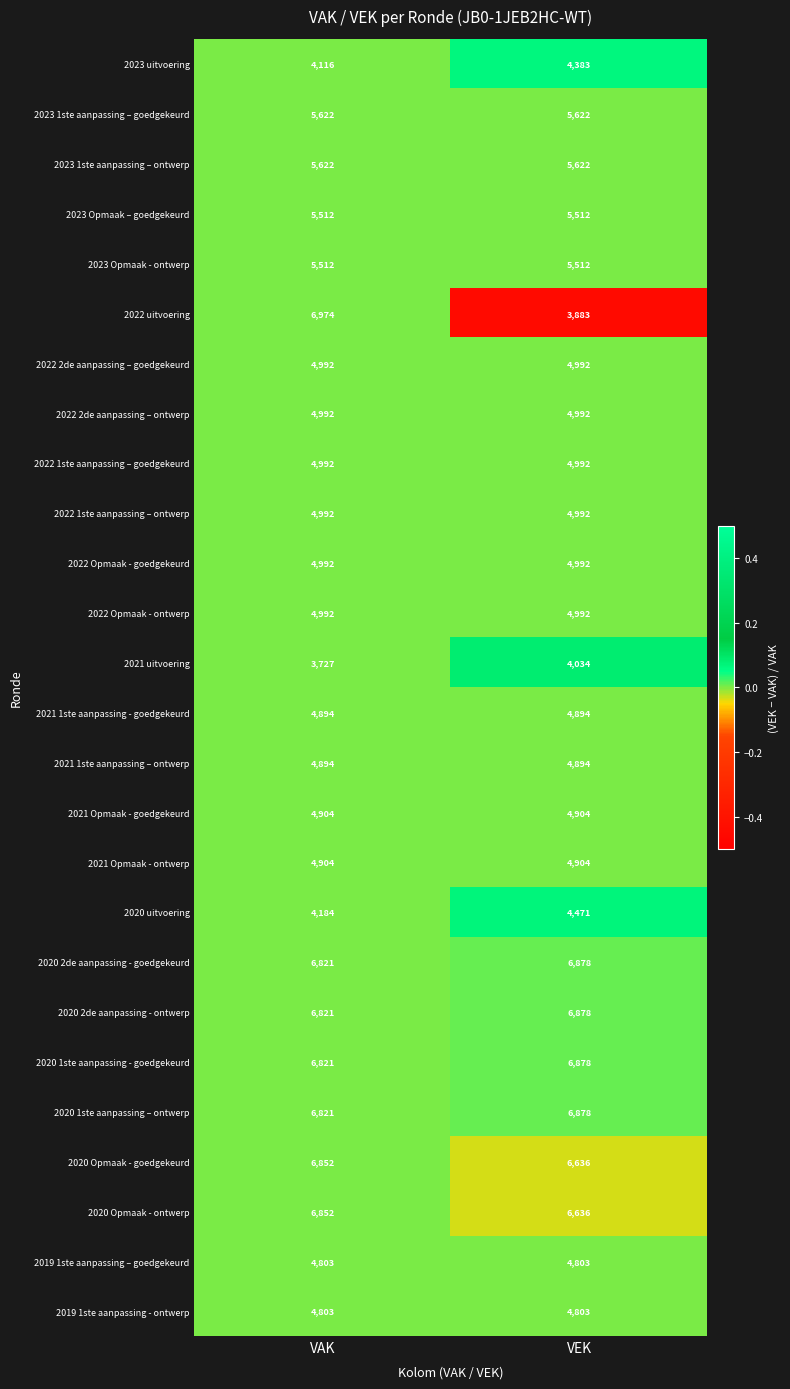

Which series has the widest spread of values?

2022 uitvoering